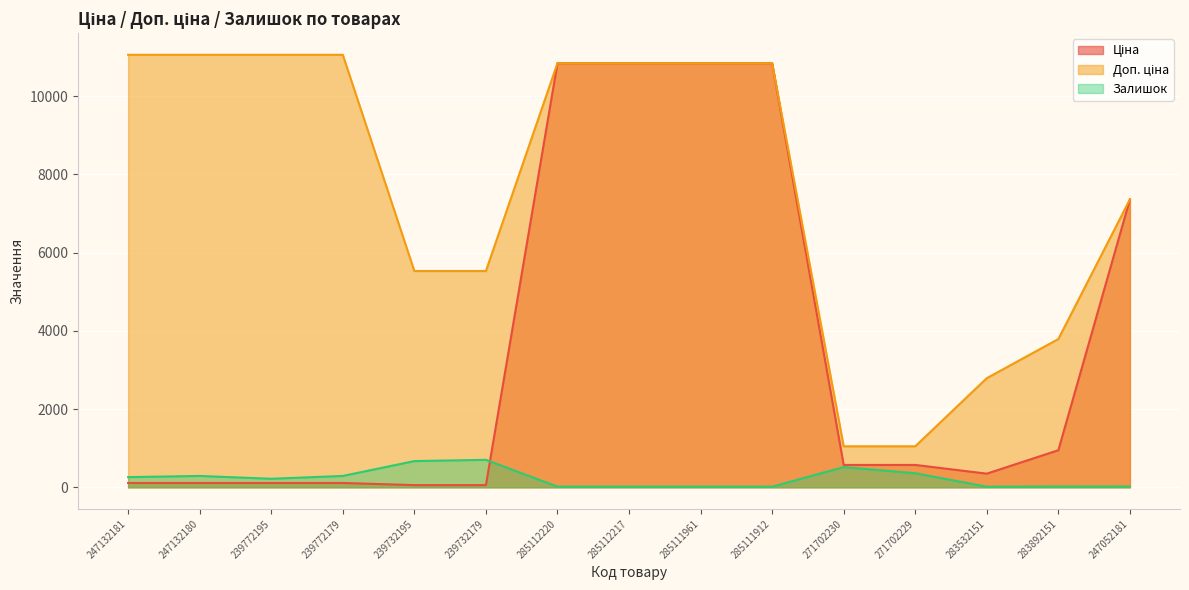

Between 239772195 and 239732179, which is larger?

239772195